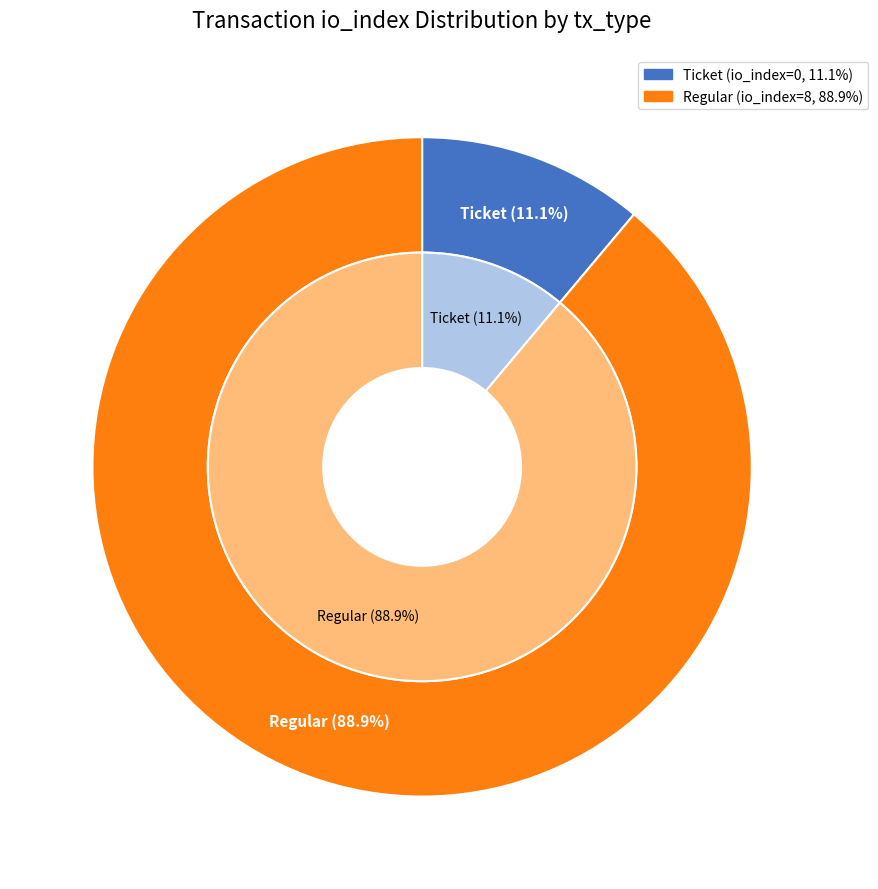

Between Regular (io_index=8) and Ticket (io_index=0), which is larger?

Regular (io_index=8)